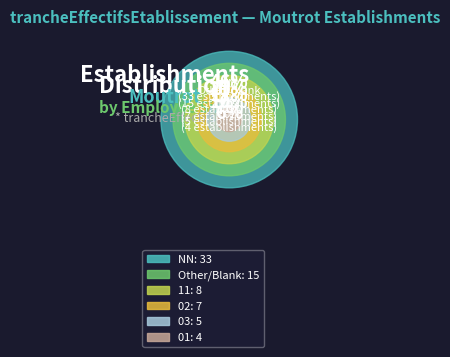

What percentage is the 02 slice, to the nearest percent?

10%